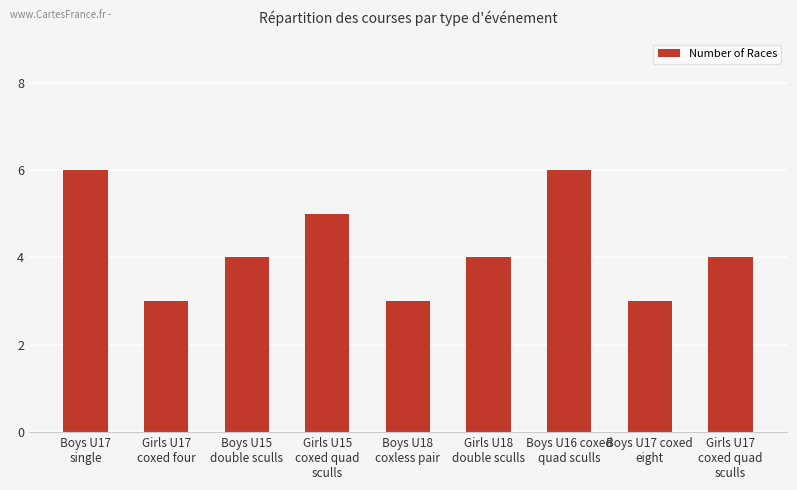

What is the sum of the values at Girls U17
coxed four and Girls U15
coxed quad
sculls?

8